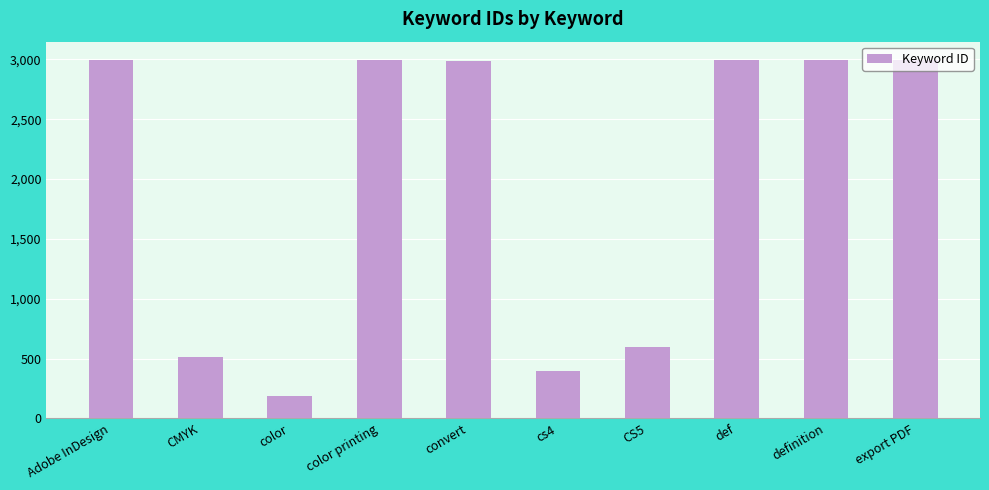

Is it true that the value at Adobe InDesign is 1035?

False